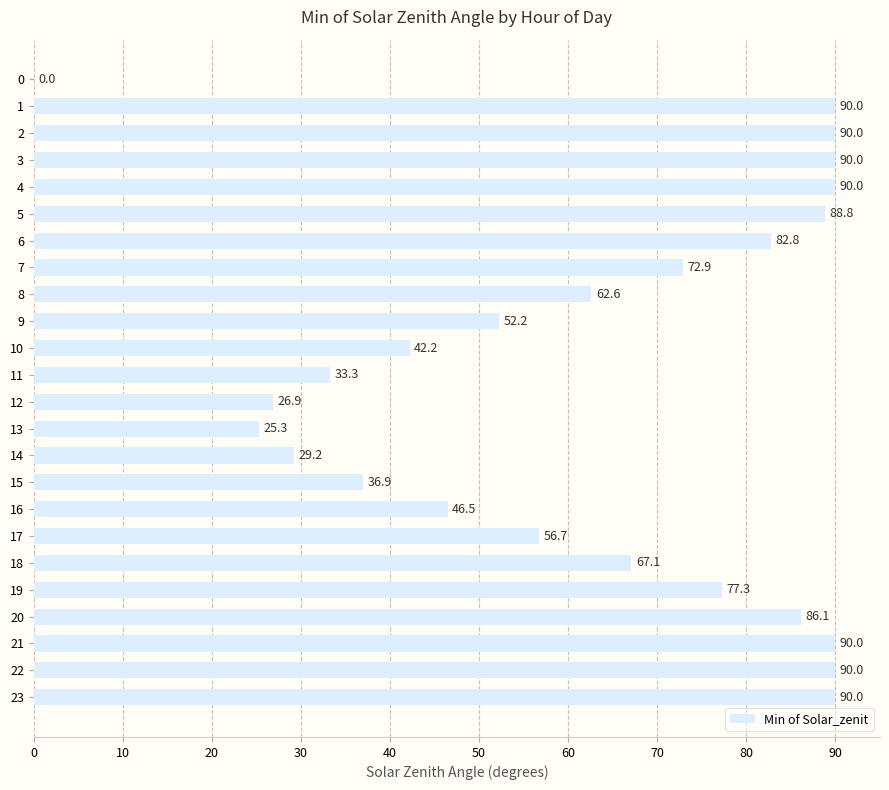

Between 20 and 15, which is larger?

20